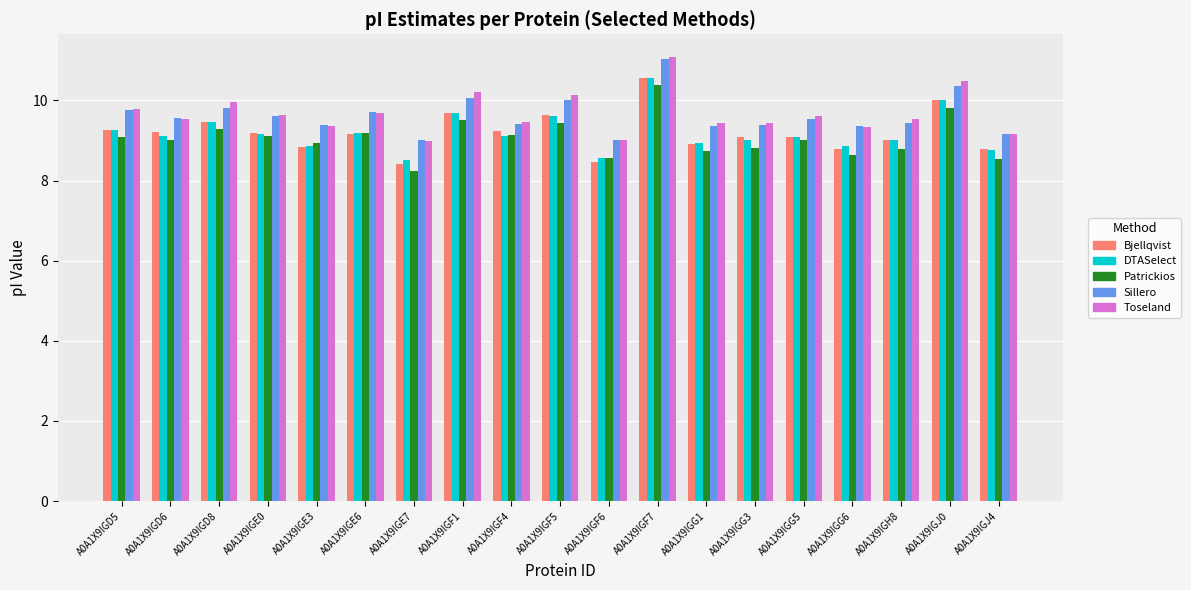

How many data points does each series have?

19